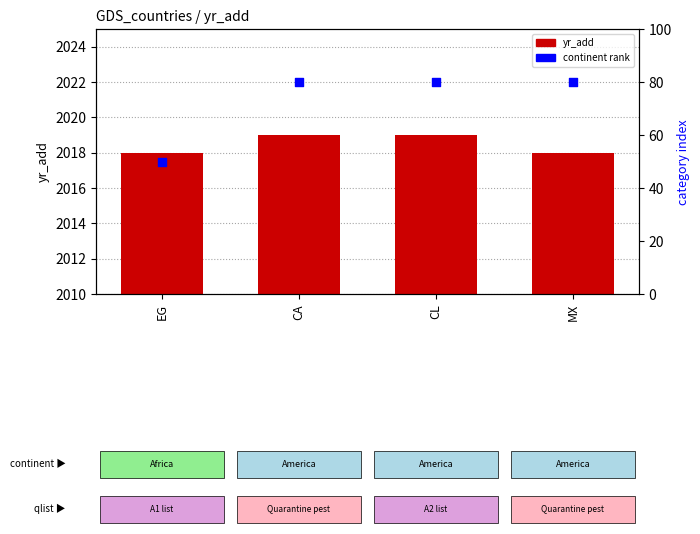

At how many categories does at least one series exceed 1971?

4